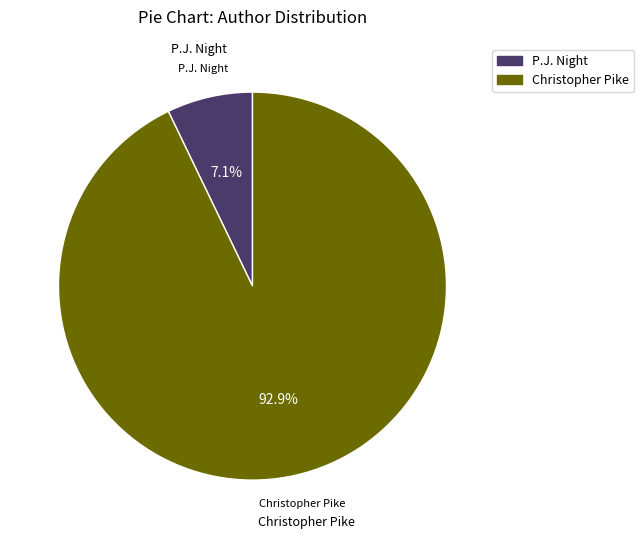

Is there a majority slice in this chart?

Yes